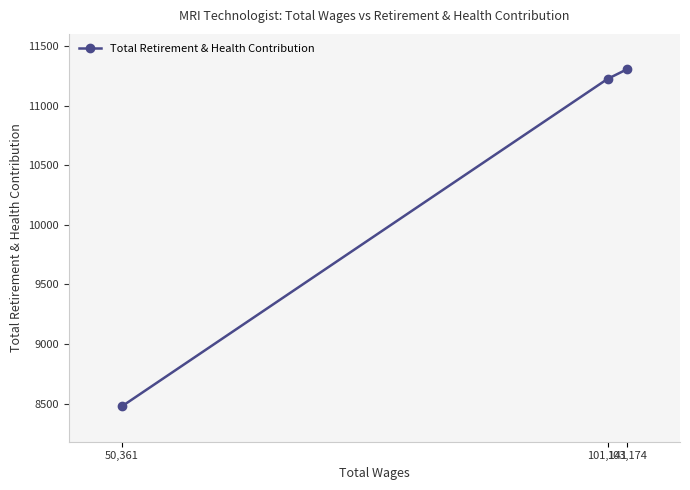

The value at 101,141 is 19453. True or false?

False